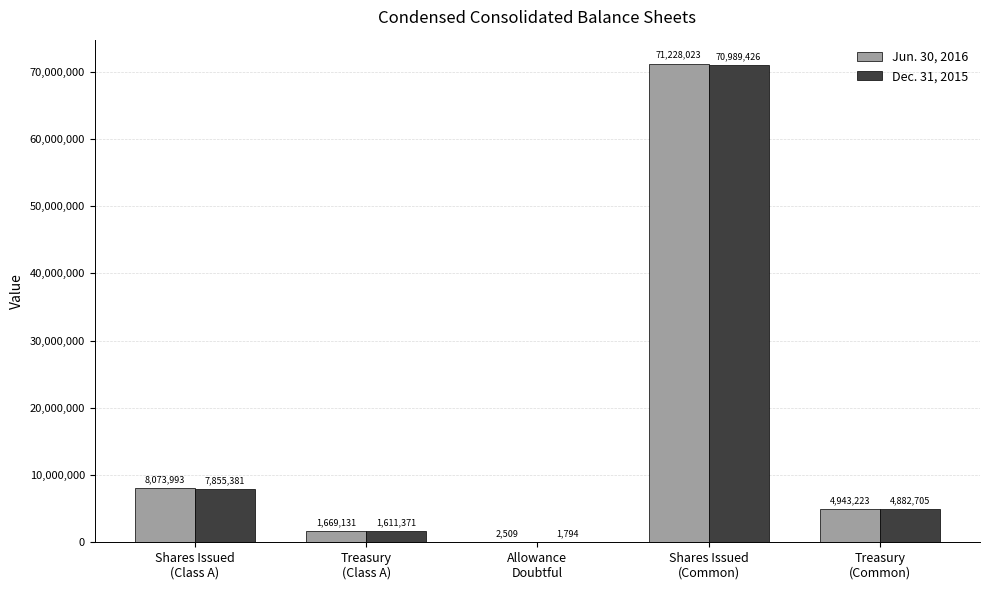

What is the greatest value displayed?

71228023